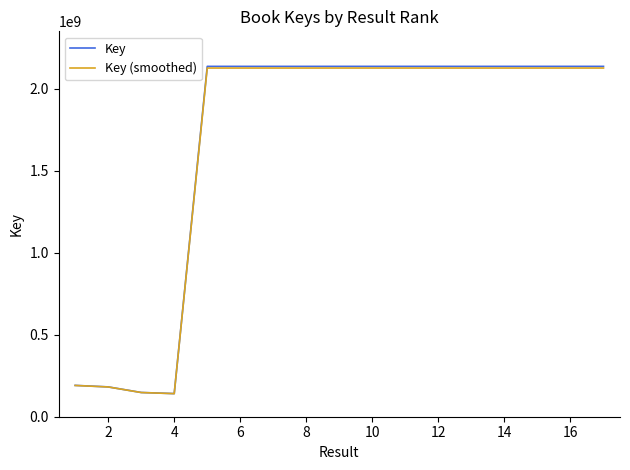

What is the minimum value shown in the chart?

140852110.0